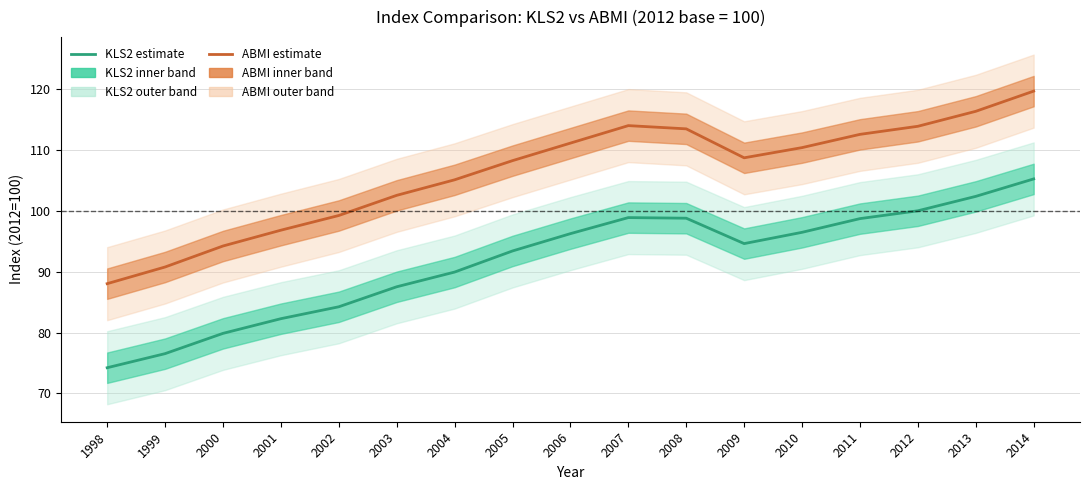

Where does the ABMI estimate series first go above 108?

2005